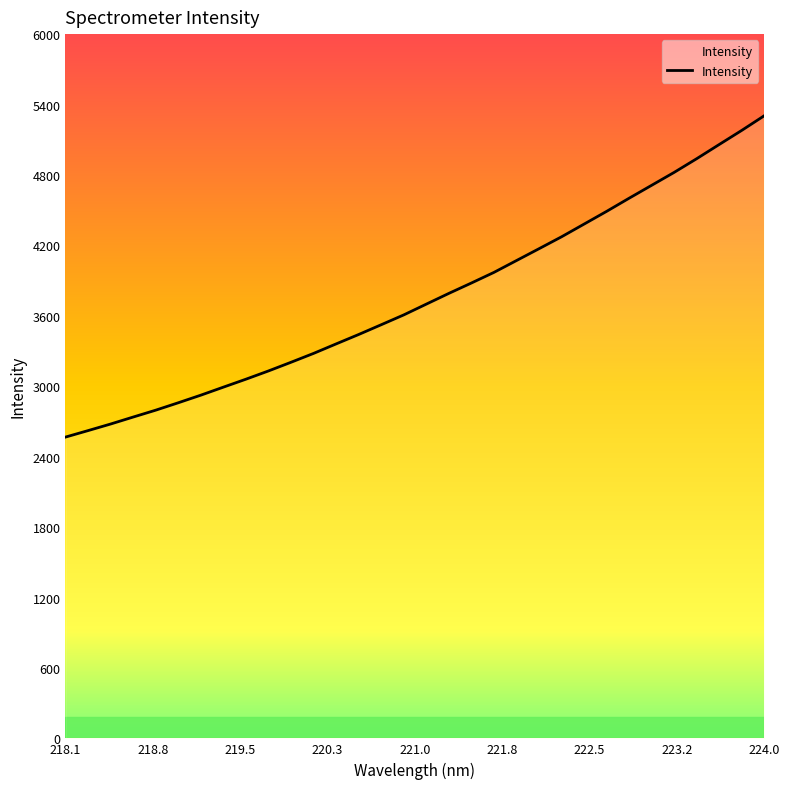

What is the maximum value shown in the chart?

5305.0